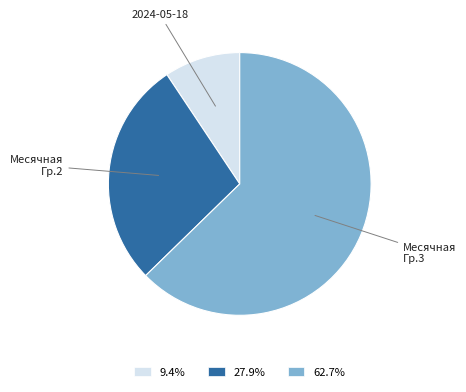

Is the sum of 62.7% and 9.4% greater than half?

Yes